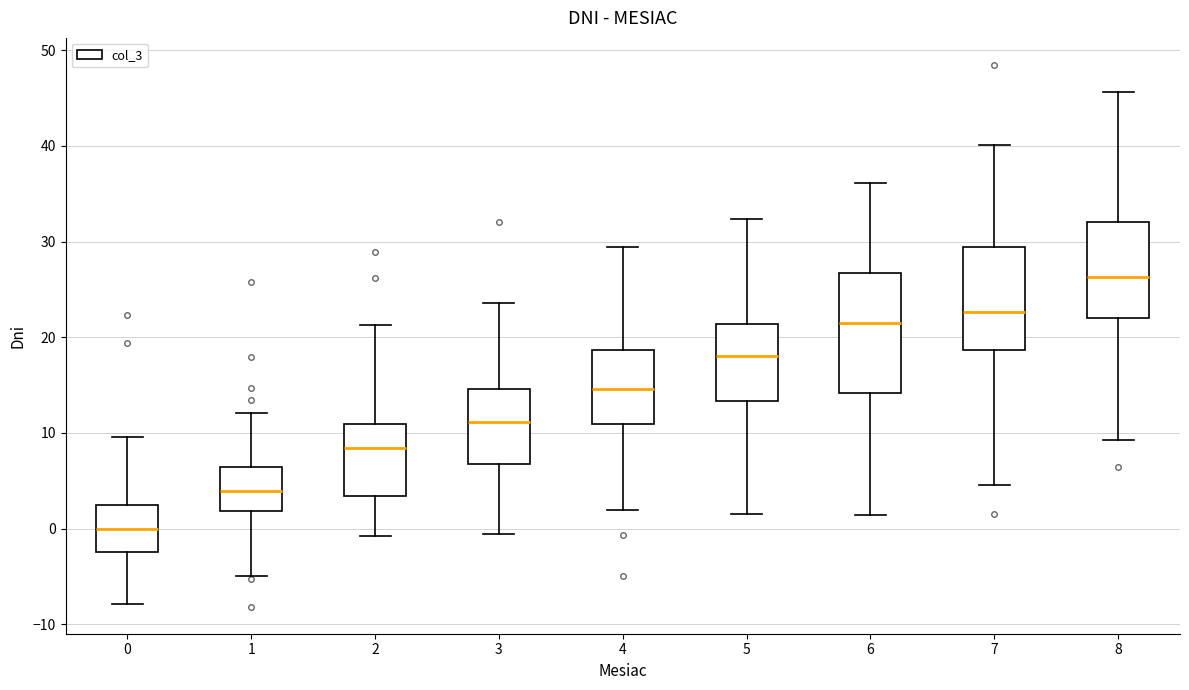

Where is the upper edge of the box at x = 3 on the y-axis? The values are not printed on the chart, so give them approximately, as read against the axis.

15